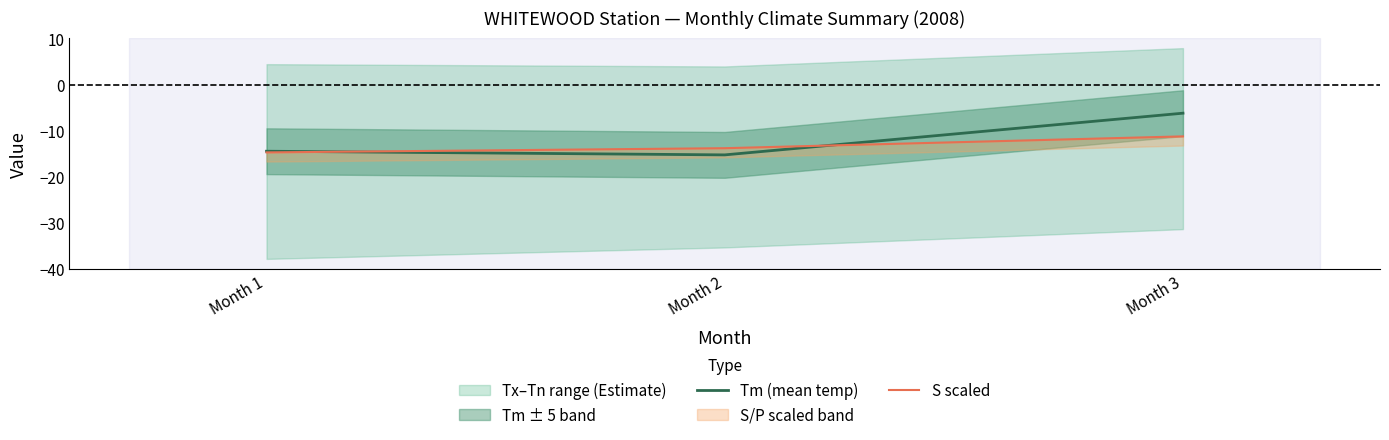

Reading right to left, extract all data points from this chart.

Tm (mean temp): Month 3=-6.2	Month 2=-15.3	Month 1=-14.5
S scaled: Month 3=-11.3	Month 2=-13.8	Month 1=-14.8